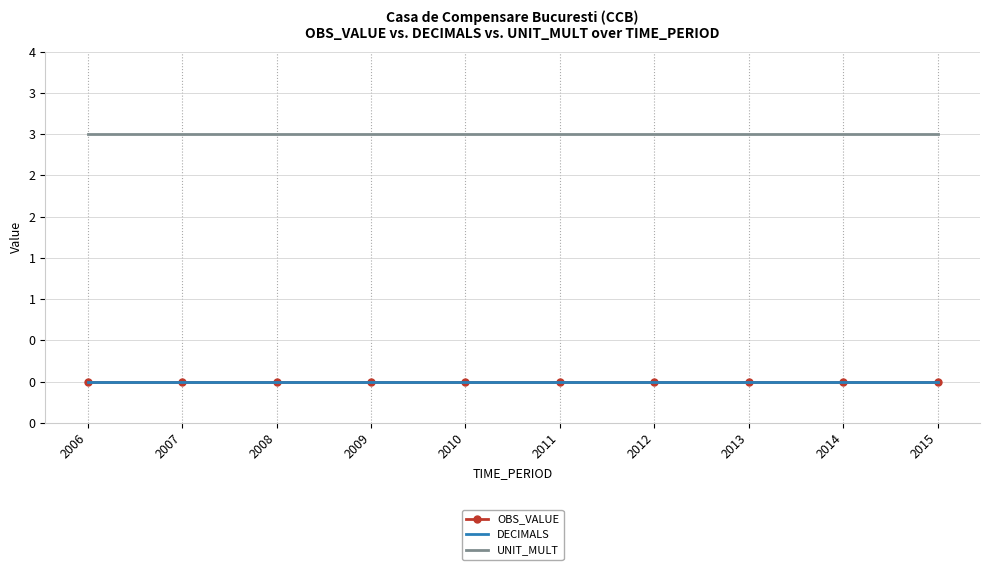

Which series has the widest spread of values?

OBS_VALUE